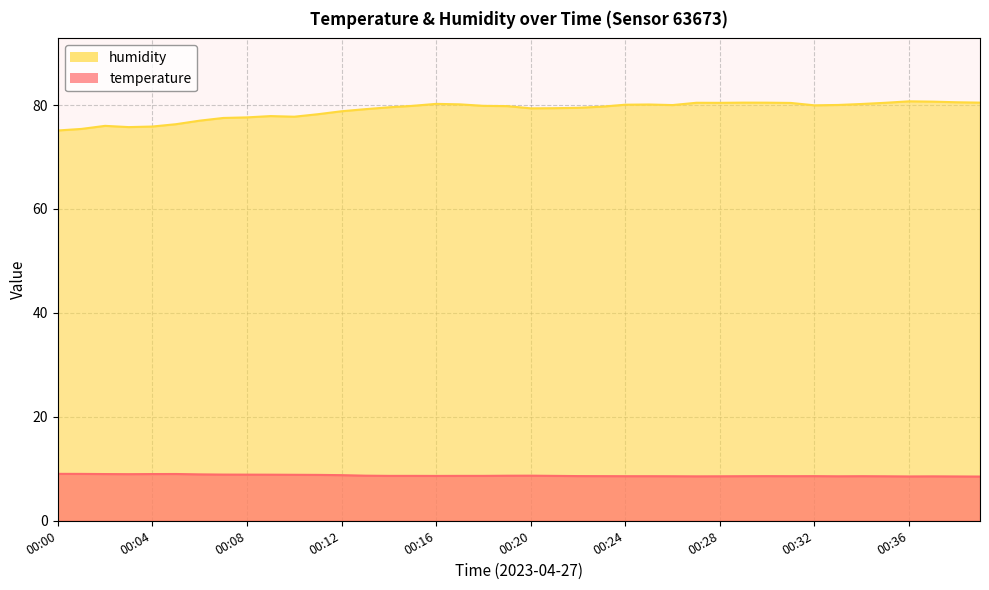

Is it true that humidity equals 141.9 at 00:31?

False